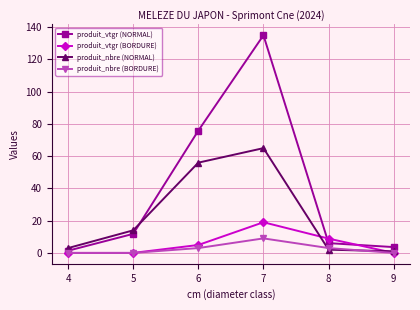

True or false: produit_nbre (NORMAL) has more than 0 interior local peaks.

True